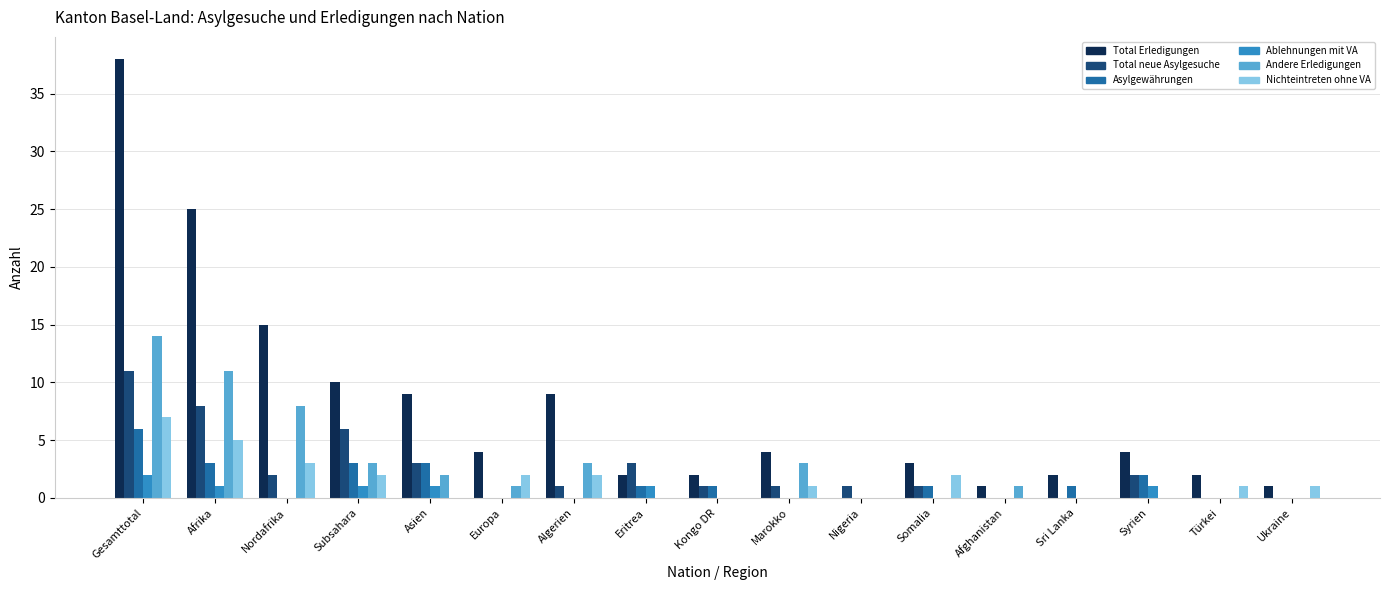

What is the difference between the Asylgewährungen values at Sri Lanka and Afrika?

2